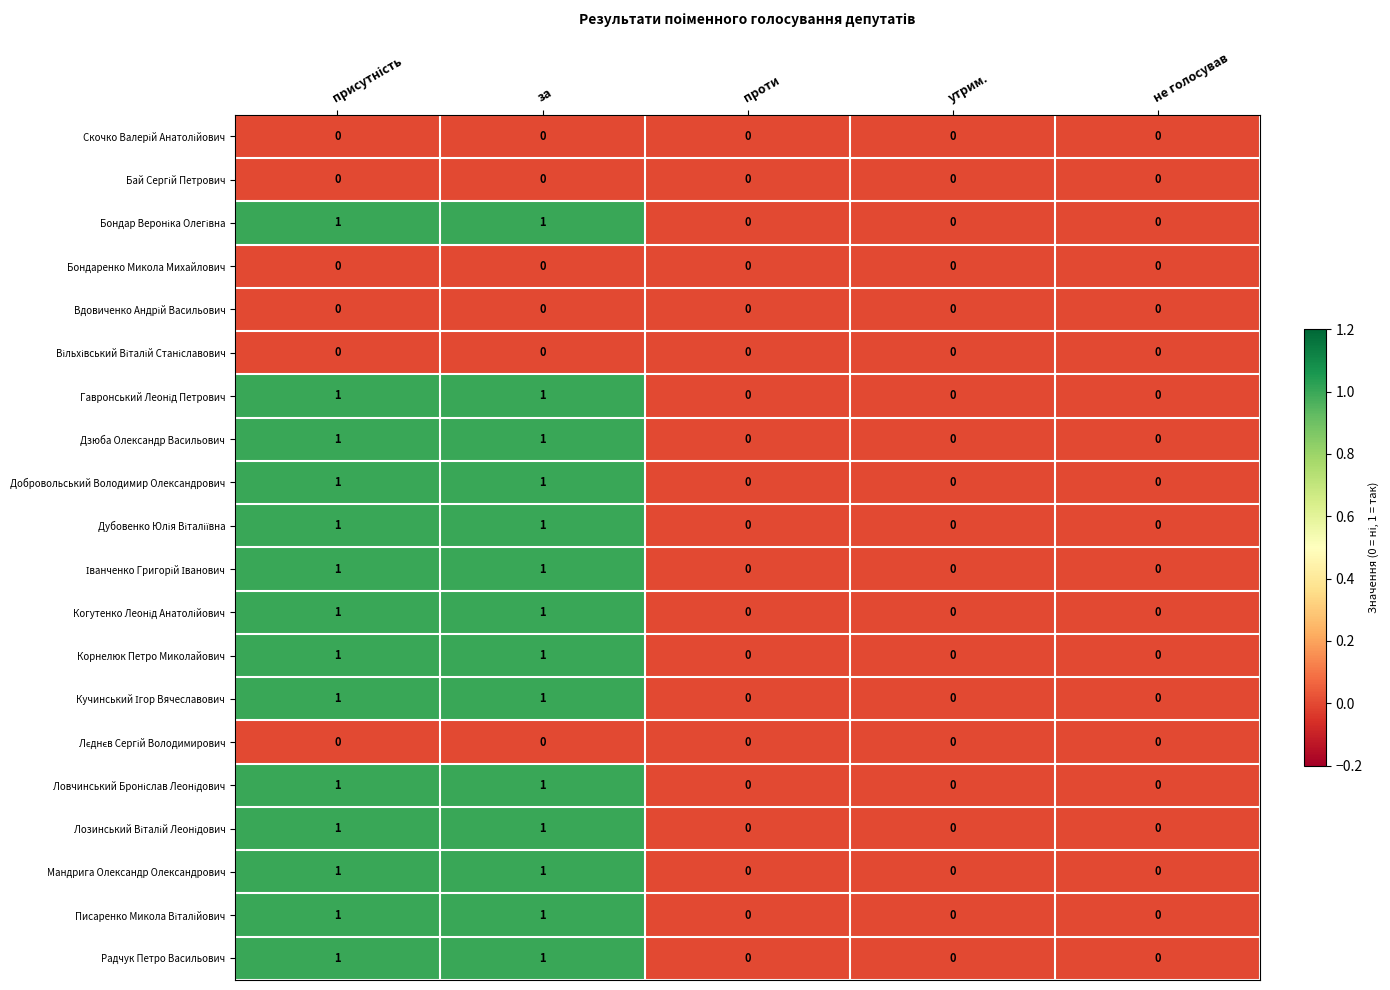

Count the number of data series in this chart.

20